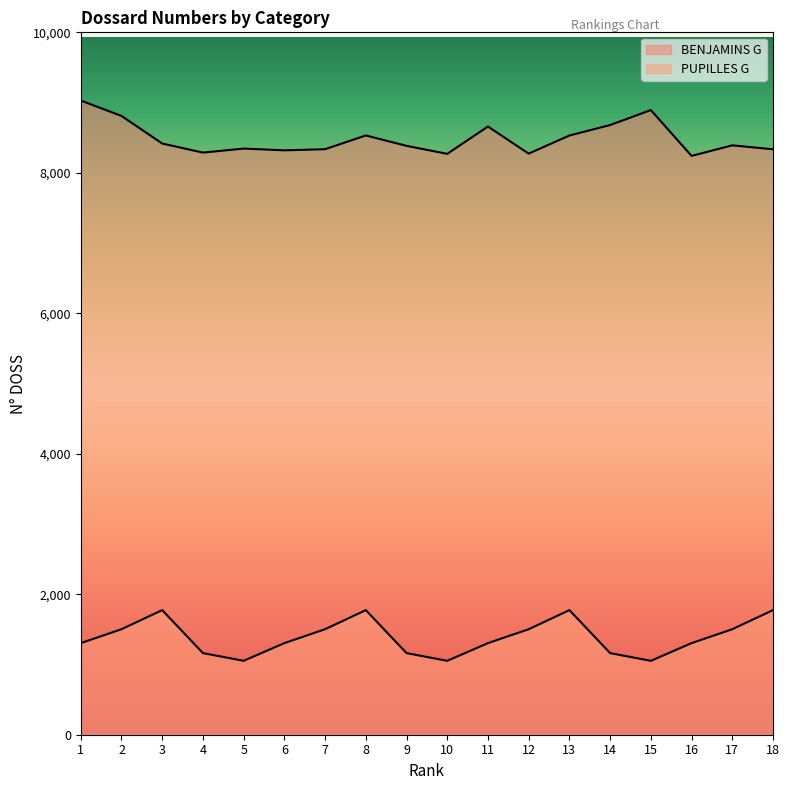

Rank the series at 8 from highest to lowest value.

BENJAMINS G, PUPILLES G